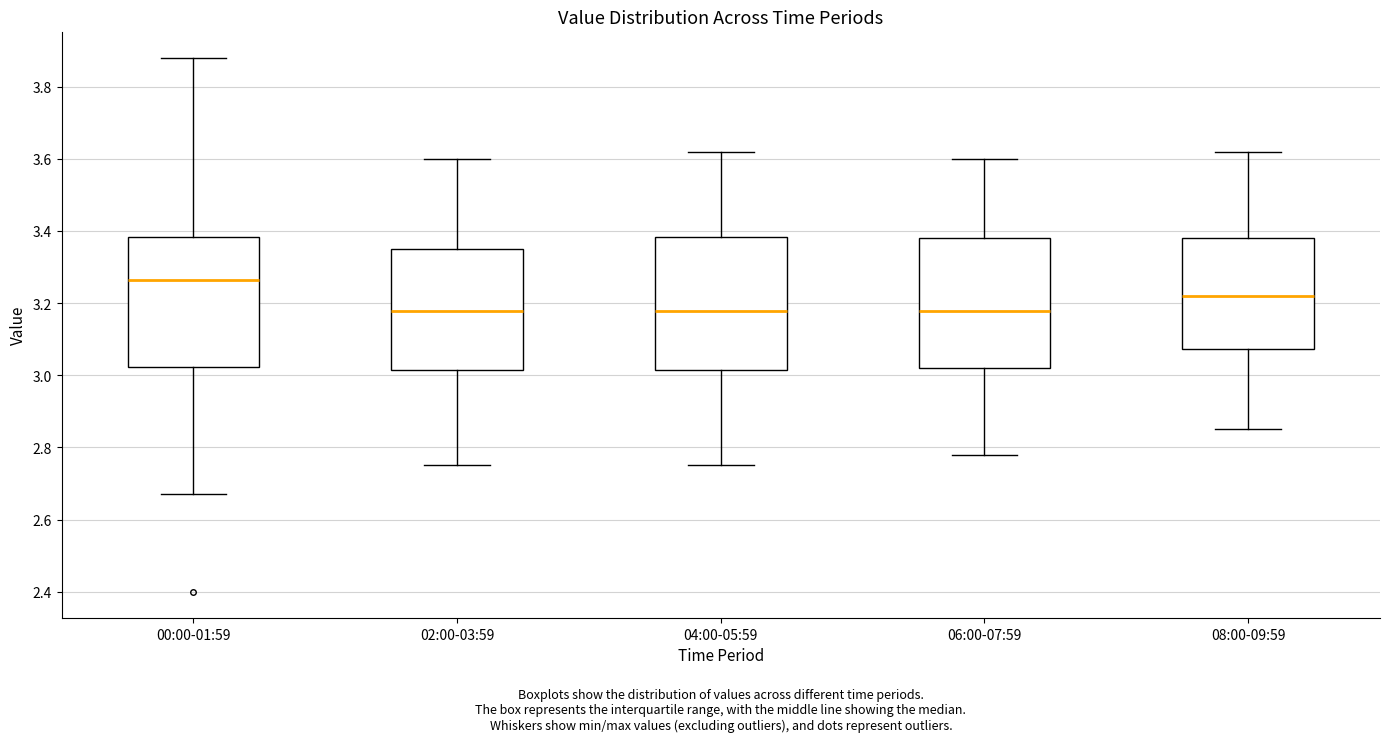

Reading left to right, transcribe this box plot: for each box, give where its median line is, the range the box spans, and where its two whiskers end, as read against the y-axis. The values are not printed on the chart, so give them approximately, as read against the axis.

00:00-01:59: median 3.26, box 3.02 to 3.38, whiskers 2.68 to 3.88
02:00-03:59: median 3.18, box 3.02 to 3.36, whiskers 2.76 to 3.60
04:00-05:59: median 3.18, box 3.02 to 3.38, whiskers 2.76 to 3.62
06:00-07:59: median 3.18, box 3.02 to 3.38, whiskers 2.78 to 3.60
08:00-09:59: median 3.22, box 3.08 to 3.38, whiskers 2.86 to 3.62